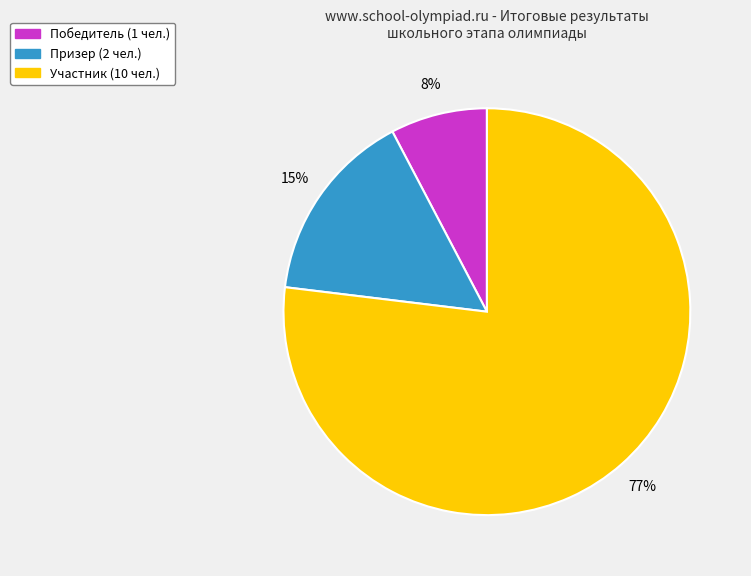

Combined, do Призер (2 чел.) and Победитель (1 чел.) account for over 50%?

No